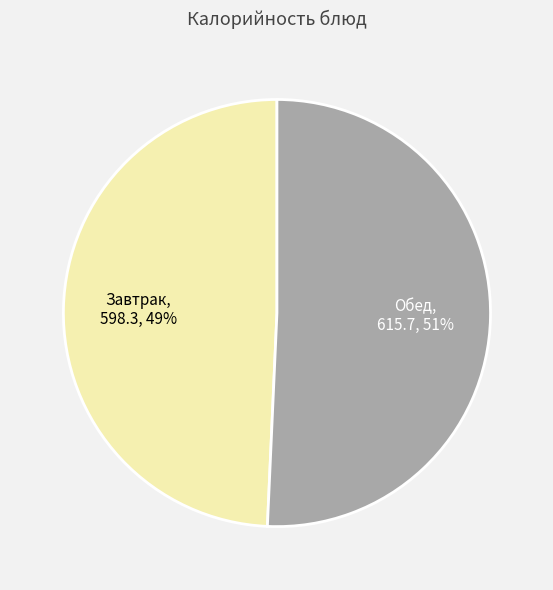

To the nearest percent, what is the combined percentage of Завтрак and Обед?

100%